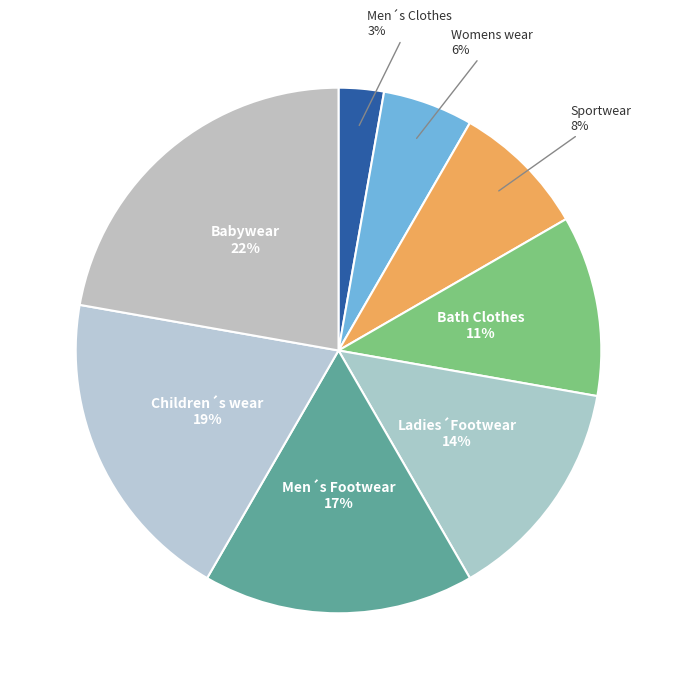

Count the number of slices in the pie.

8